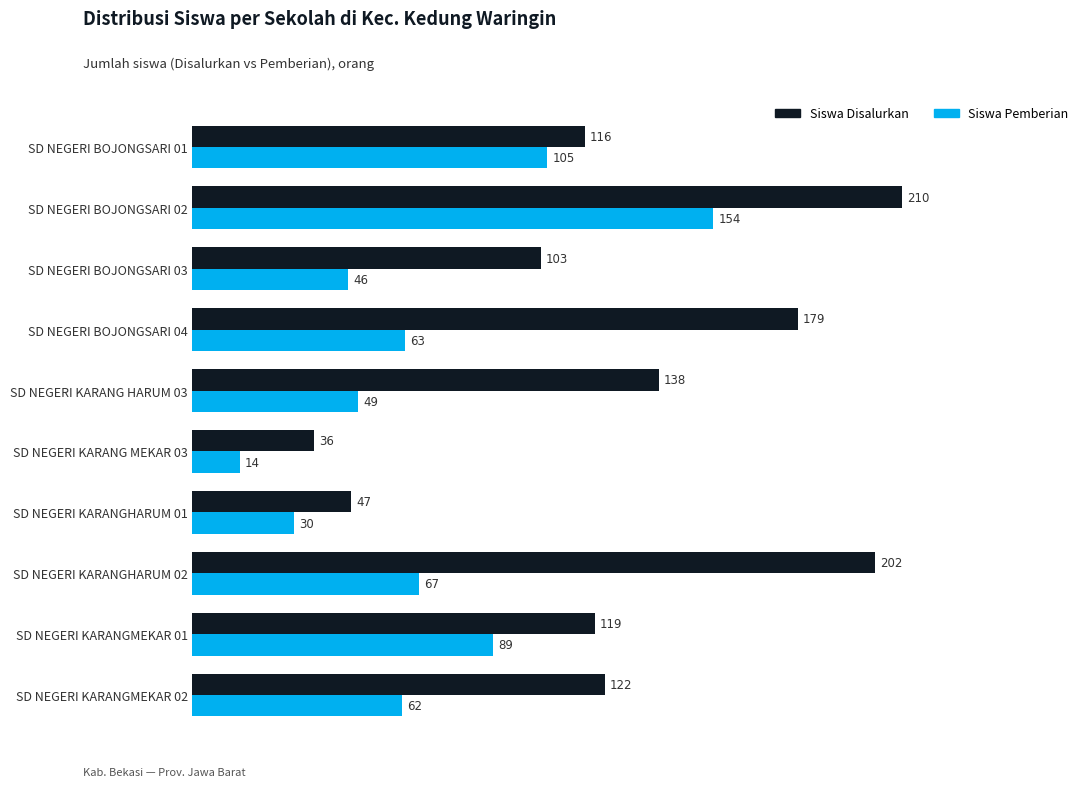

List the labels in order of Siswa Pemberian value, largest first.

SD NEGERI BOJONGSARI 02, SD NEGERI BOJONGSARI 01, SD NEGERI KARANGMEKAR 01, SD NEGERI KARANGHARUM 02, SD NEGERI BOJONGSARI 04, SD NEGERI KARANGMEKAR 02, SD NEGERI KARANG HARUM 03, SD NEGERI BOJONGSARI 03, SD NEGERI KARANGHARUM 01, SD NEGERI KARANG MEKAR 03